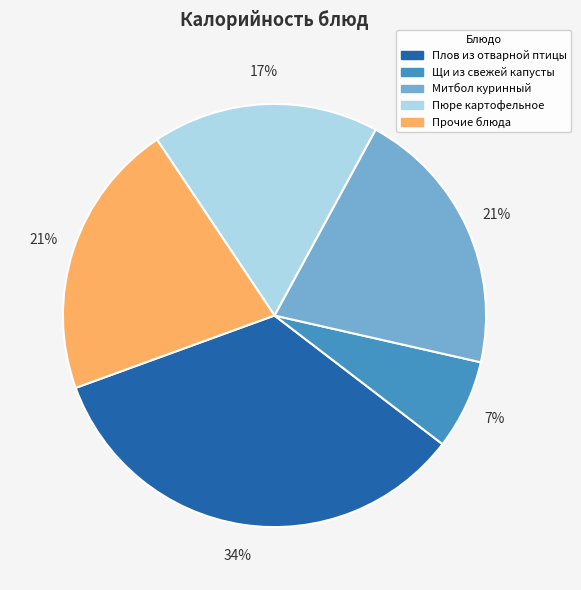

How many slices are in this pie chart?

5